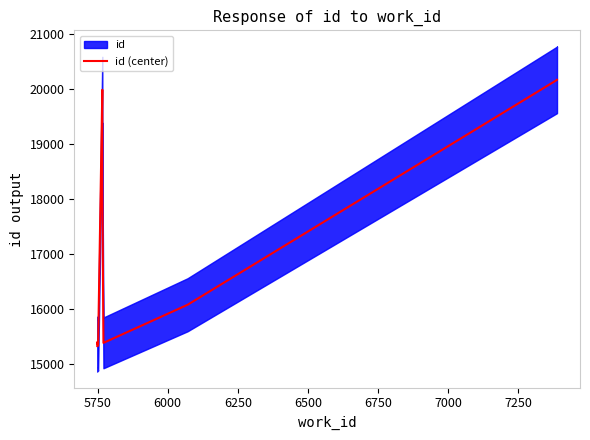

How many interior local peaks (higher than both neighbors) does the data have?

2